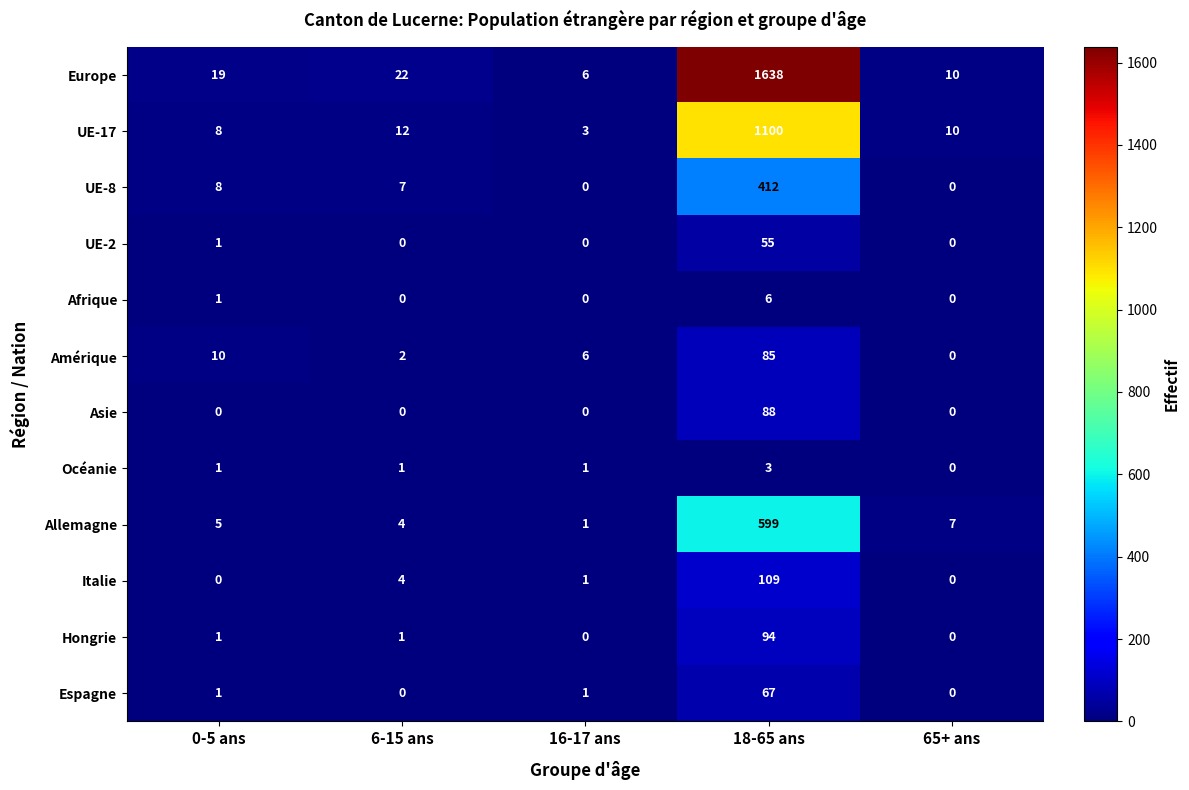

What is the spread (max minus min) of values at 6-15 ans?

22